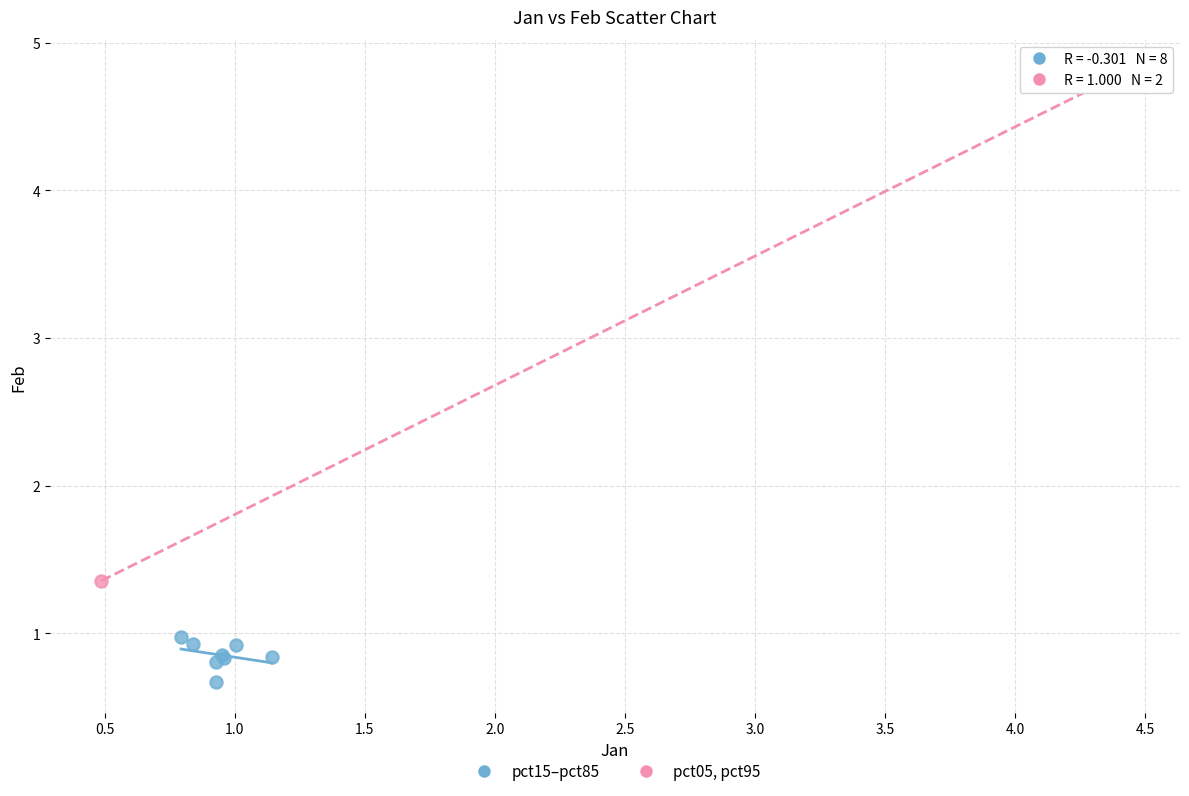

What are all the series names shown in the legend?

pct15–pct85, pct05, pct95